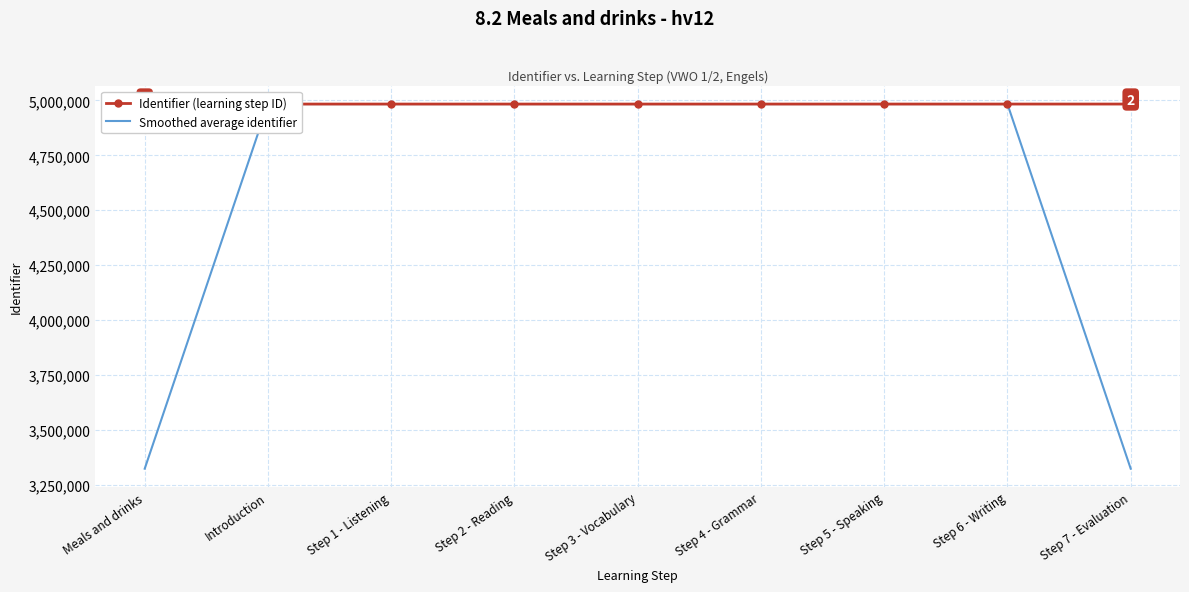

What is the sum of the Identifier (learning step ID) values at Meals and drinks and Step 2 - Reading?

9967200.0